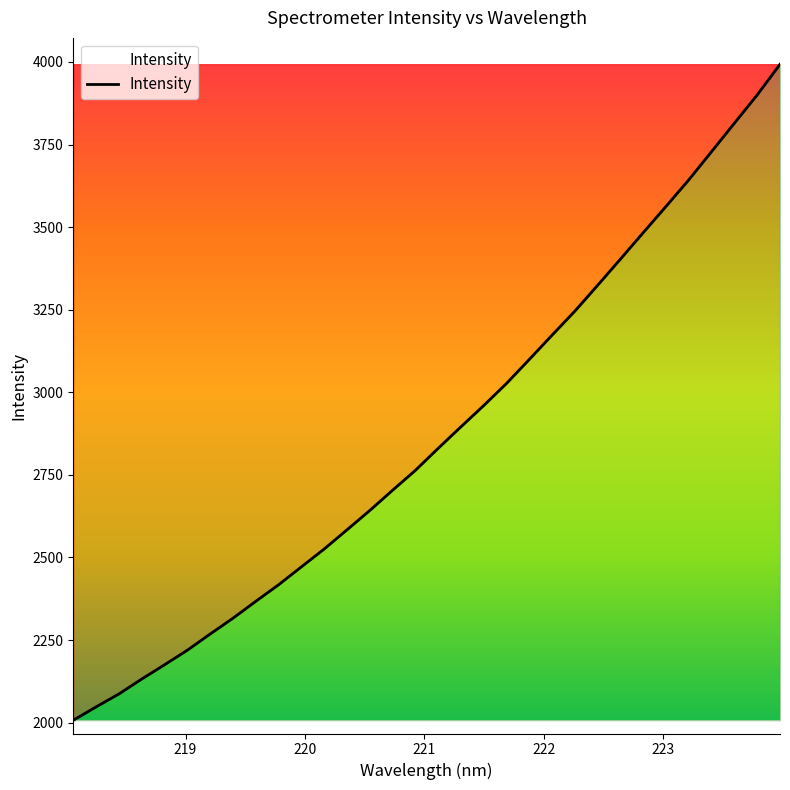

What is the smallest value displayed?

2007.4